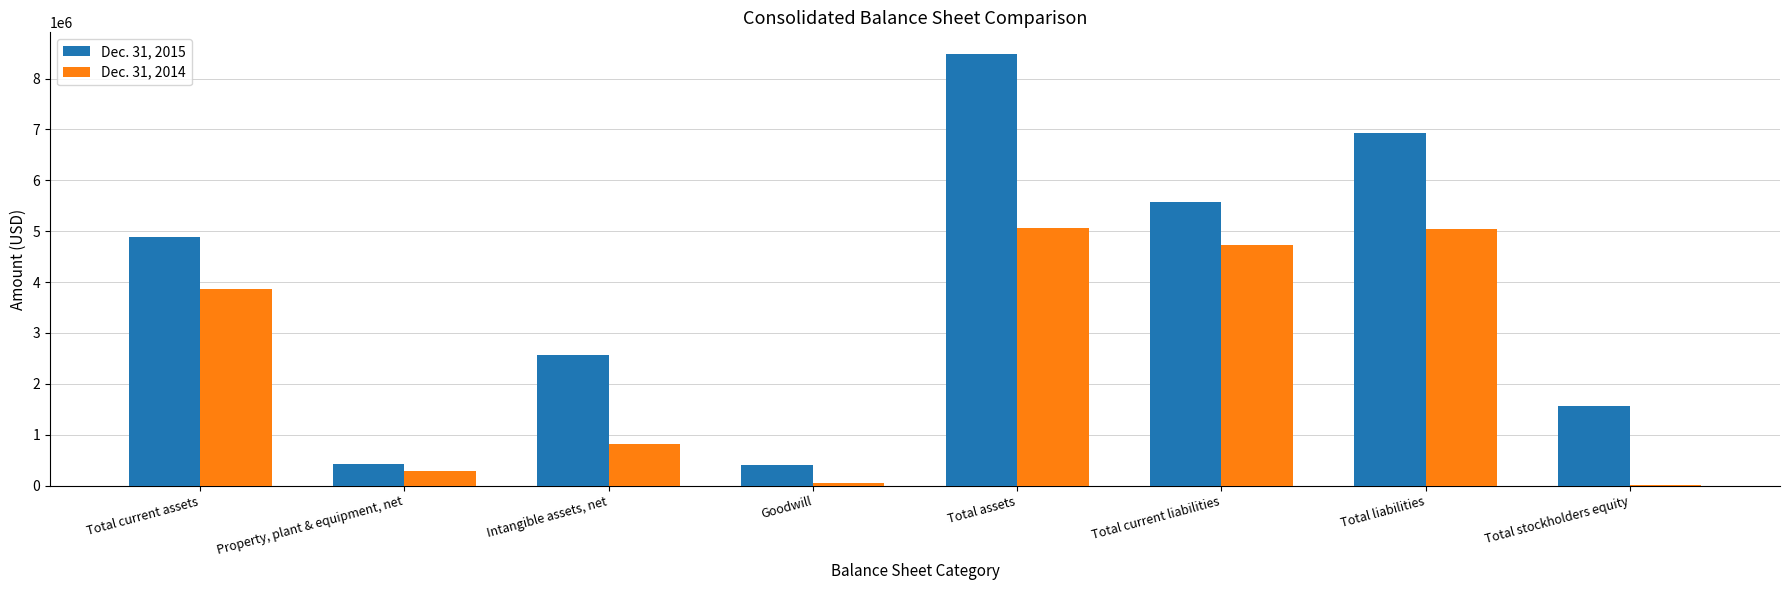

Which series changed the most between Total current assets and Intangible assets, net?

Dec. 31, 2014